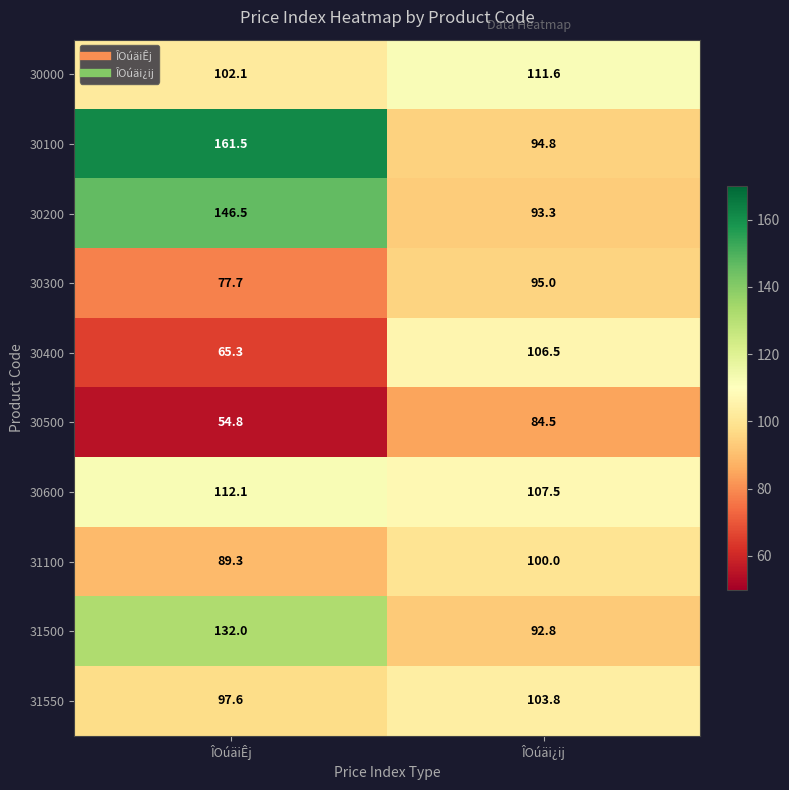

What is the average value of the 30400 series?

85.9